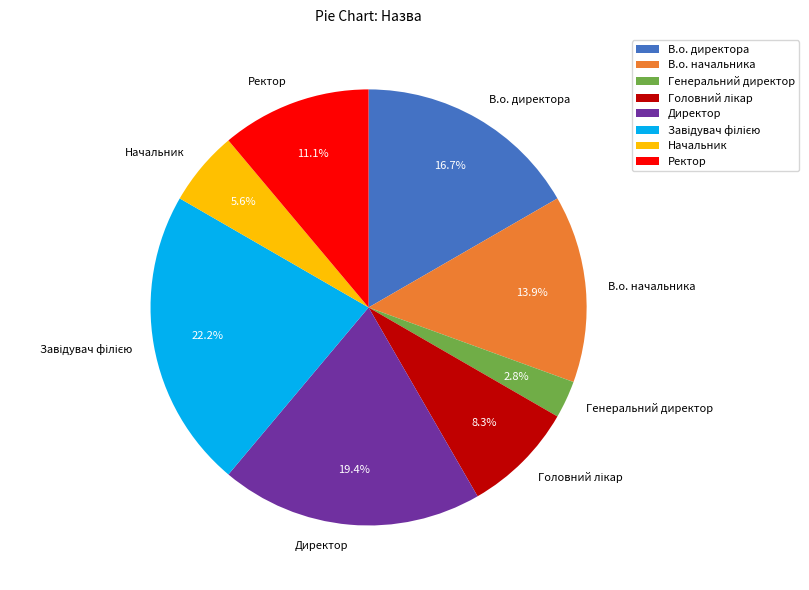

Does Начальник represent more than half of the total?

No